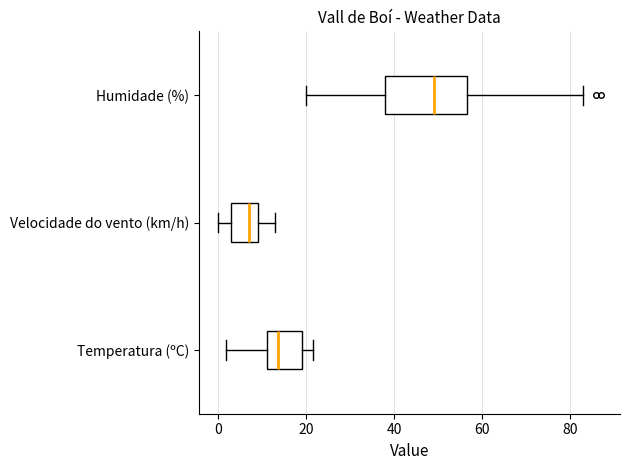

Reading bottom to top, read every box against the x-axis: the position of its median line, the range the box covers, and the ends of its whiskers. The values are not printed on the chart, so give them approximately, as read against the axis.

Temperatura (ºC): median 14, box 12 to 20, whiskers 2 to 22
Velocidade do vento (km/h): median 8, box 4 to 10, whiskers 0 to 14
Humidade (%): median 50, box 38 to 56, whiskers 20 to 84